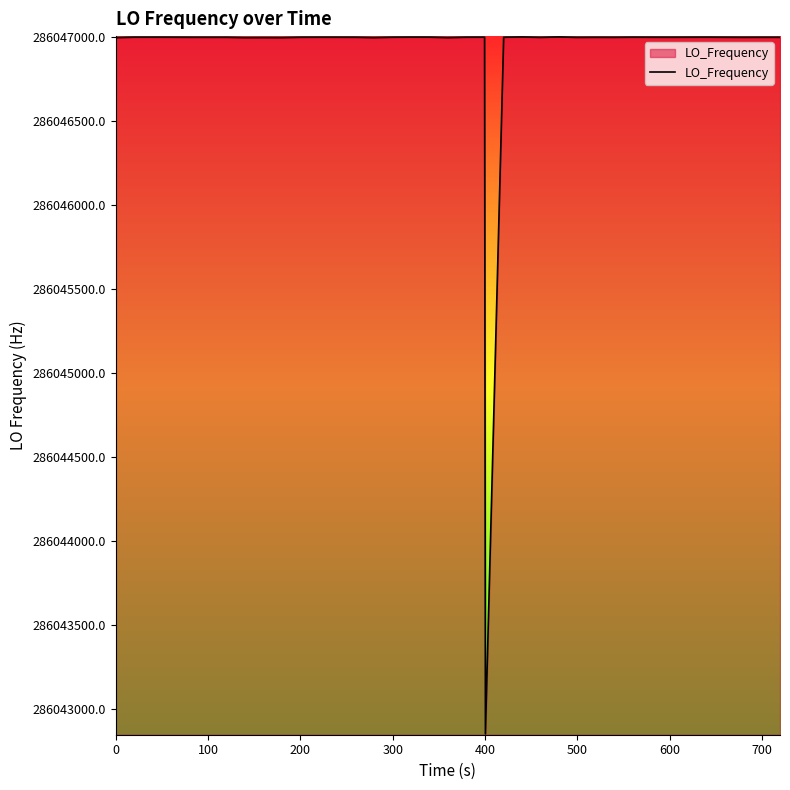

What is the difference between the maximum and minimum values?

4148.9